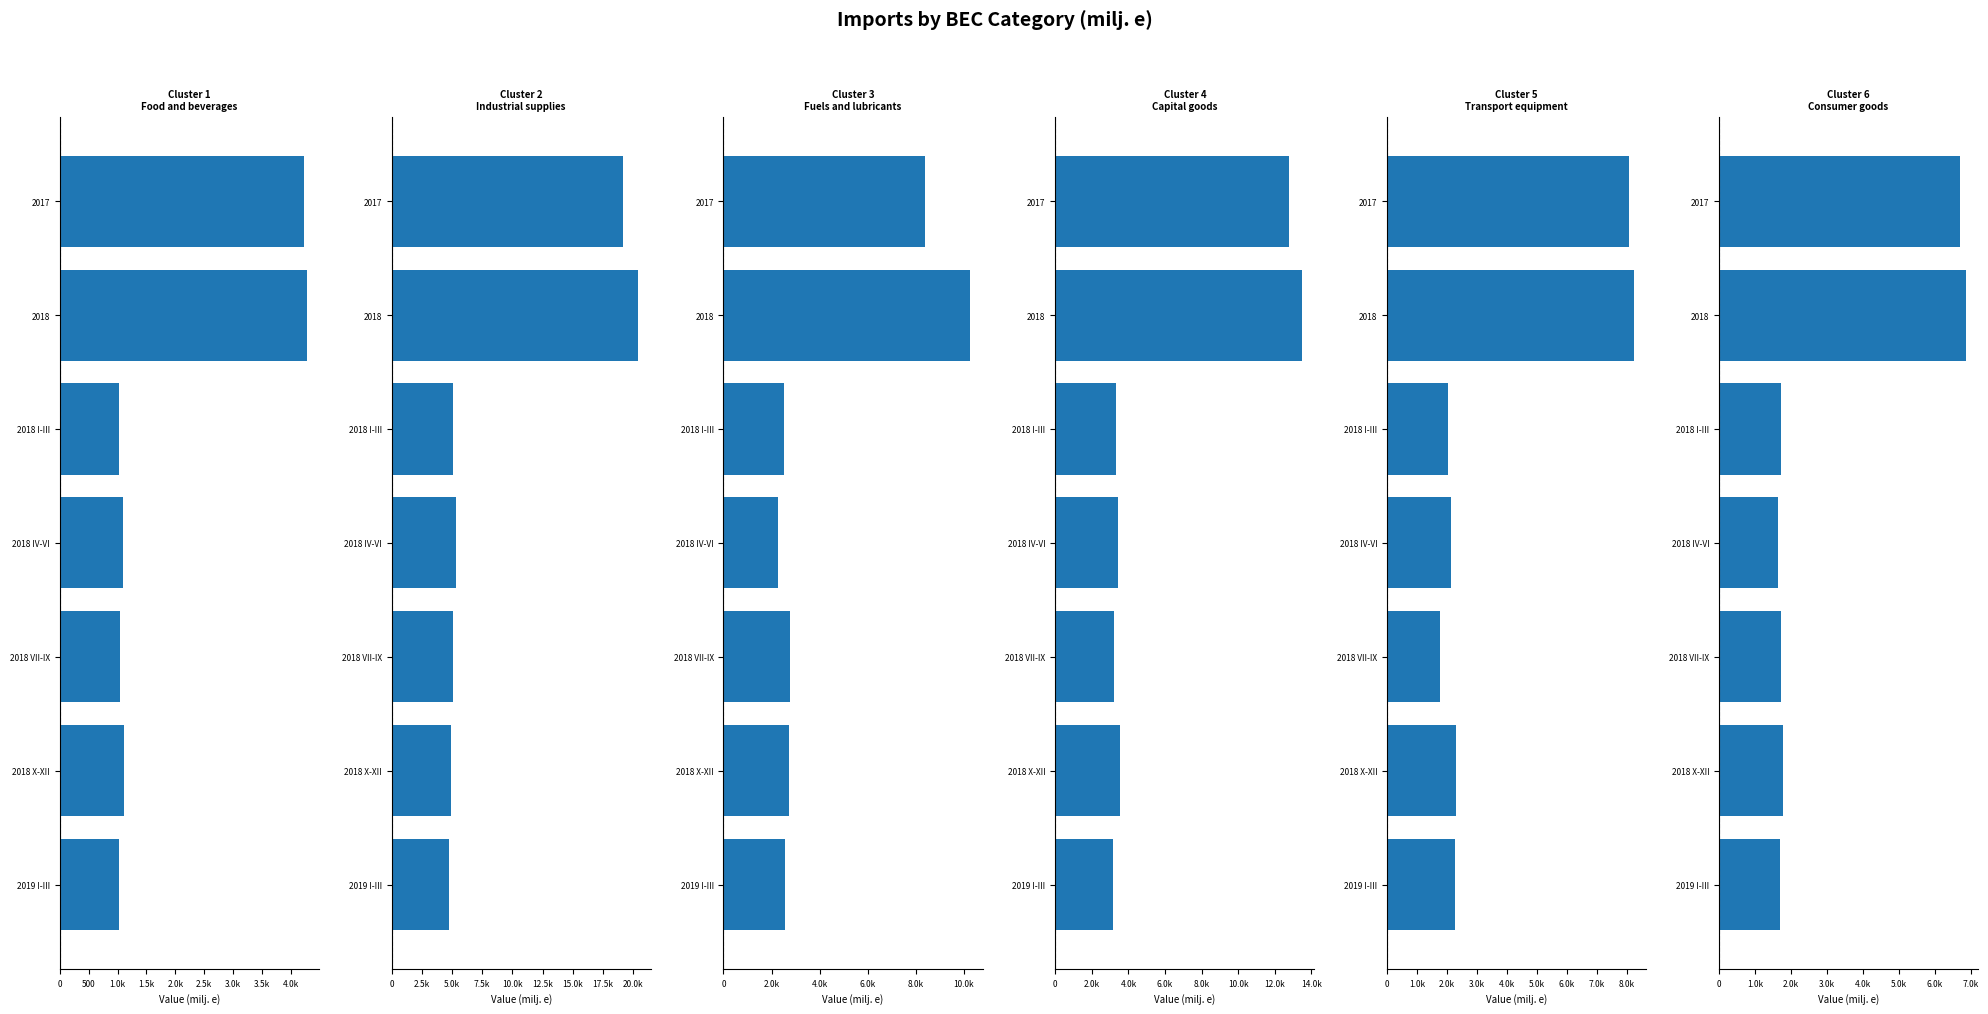

Reading left to right, transcribe all the data shown in this chart.

Food and beverages: 4232.4	4274.7	1024.3	1095.4	1037.0	1118.0	1032.8
Industrial supplies: 19196.3	20442.3	5045.8	5337.0	5119.4	4940.0	4742.6
Fuels and lubricants: 8375.7	10272.4	2520.1	2269.1	2763.7	2719.6	2564.8
Capital goods: 12804.7	13493.9	3295.9	3418.3	3219.7	3559.9	3160.4
Transport equipment: 8085.3	8234.1	2039.8	2145.4	1763.9	2285.1	2250.2
Consumer goods: 6709.2	6858.5	1717.9	1640.1	1713.4	1787.2	1697.3